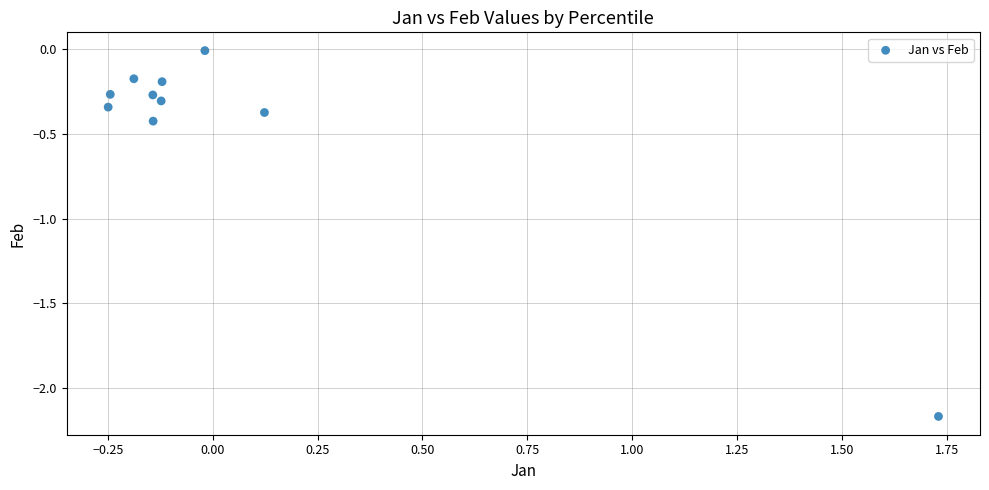

What is the average Y value?

-0.5